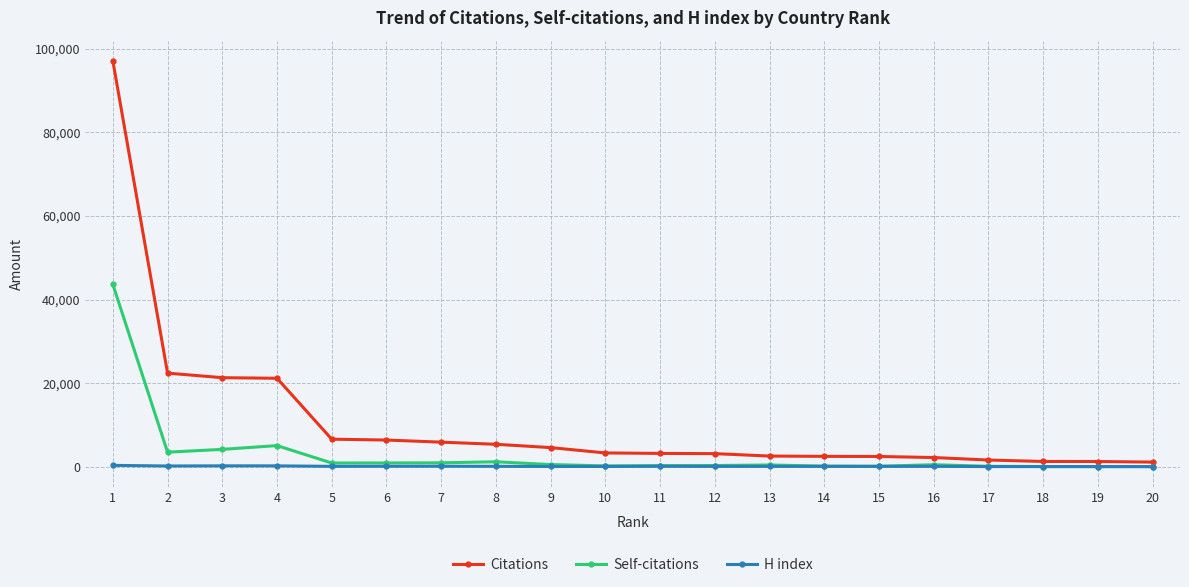

True or false: H index has more than 2 points higher than both neighbors.

True